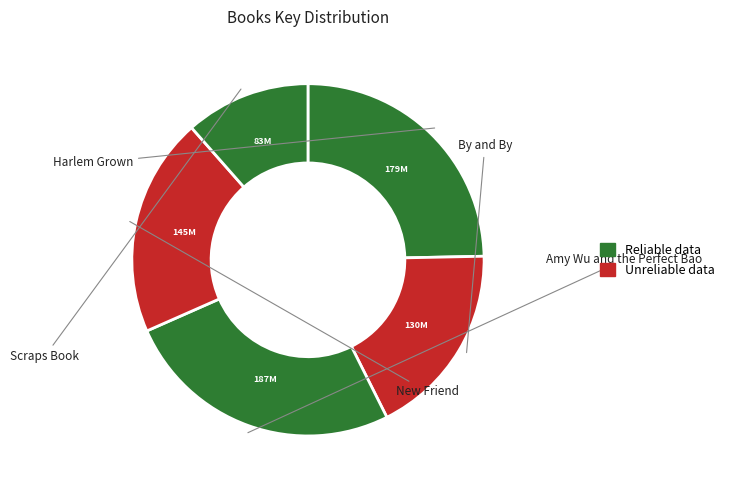

Count the number of slices in the pie.

5